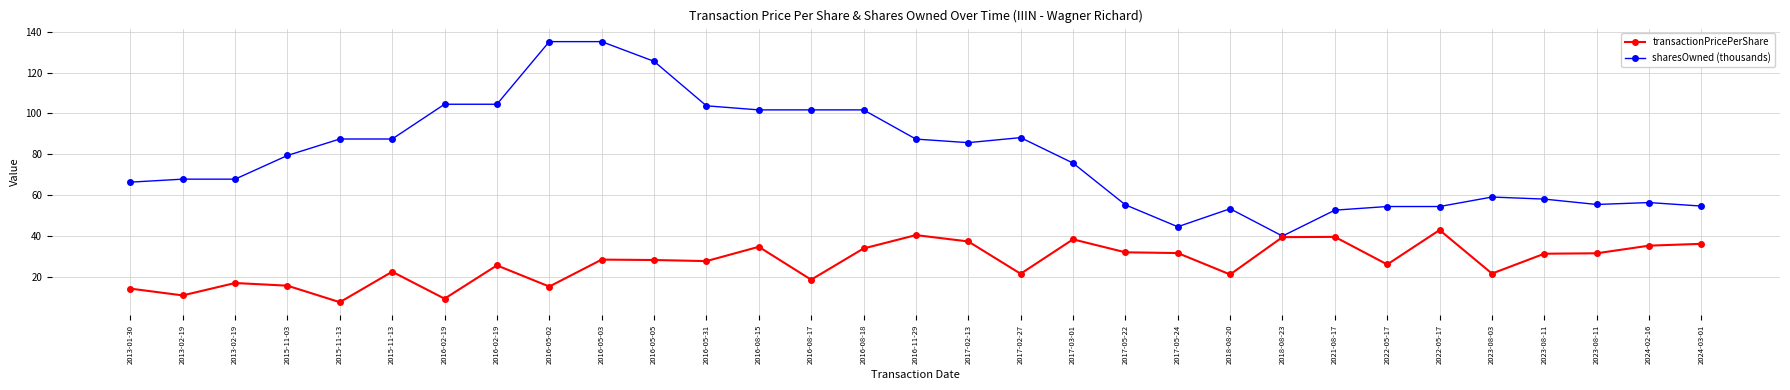

What is the highest value of the transactionPricePerShare series?

42.9